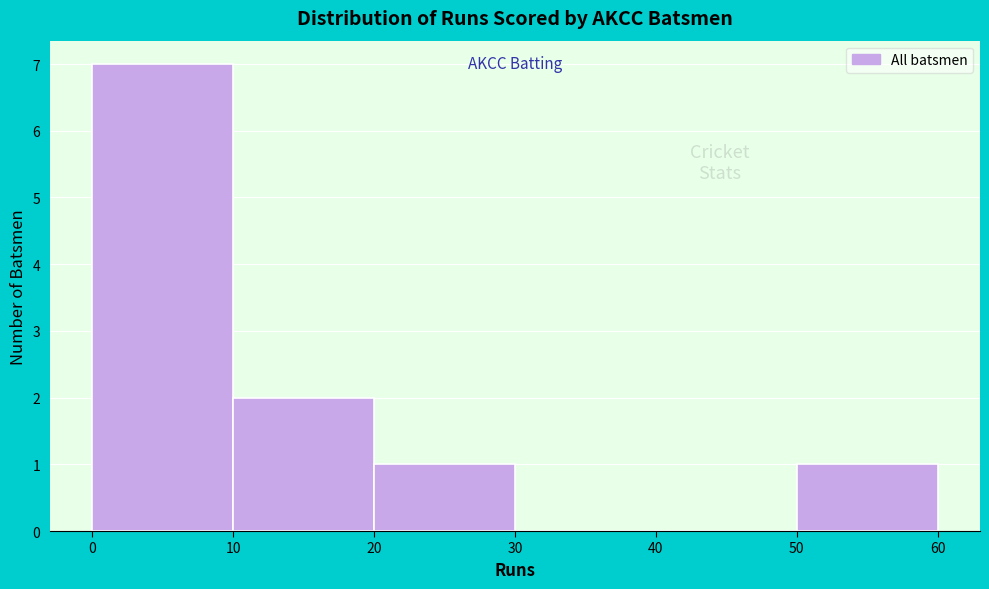

Reading left to right, transcribe this chart: for each bar, give the range it covers on the x-axis and its height. The values are not printed on the chart, so give them approximately, as read against the axis.

0 to 10: 7
10 to 20: 2
20 to 30: 1
30 to 40: 0
40 to 50: 0
50 to 60: 1